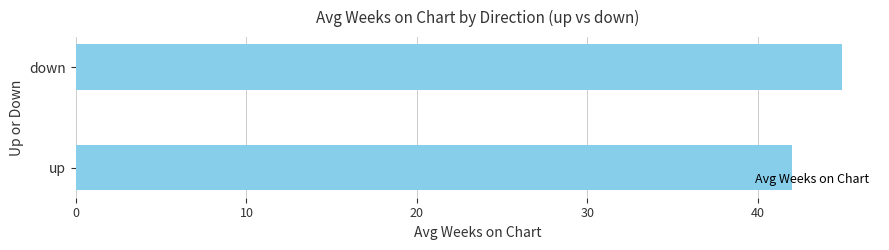

Are the bars grouped side by side (vs. stacked)?

No